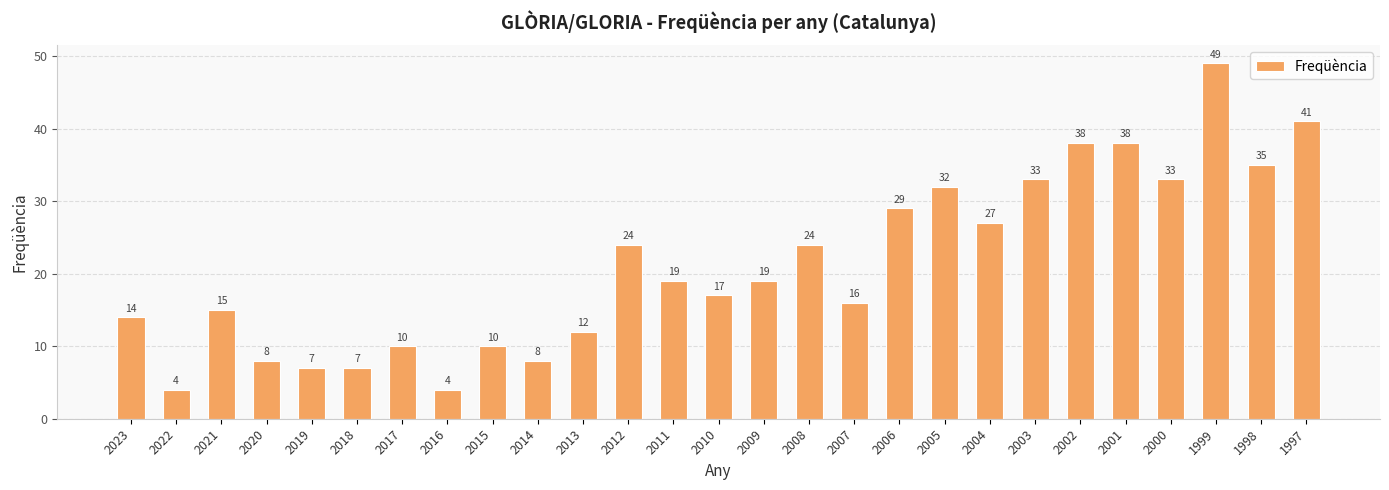

Reading left to right, list all the values displayed in this chart.

2023=14	2022=4	2021=15	2020=8	2019=7	2018=7	2017=10	2016=4	2015=10	2014=8	2013=12	2012=24	2011=19	2010=17	2009=19	2008=24	2007=16	2006=29	2005=32	2004=27	2003=33	2002=38	2001=38	2000=33	1999=49	1998=35	1997=41